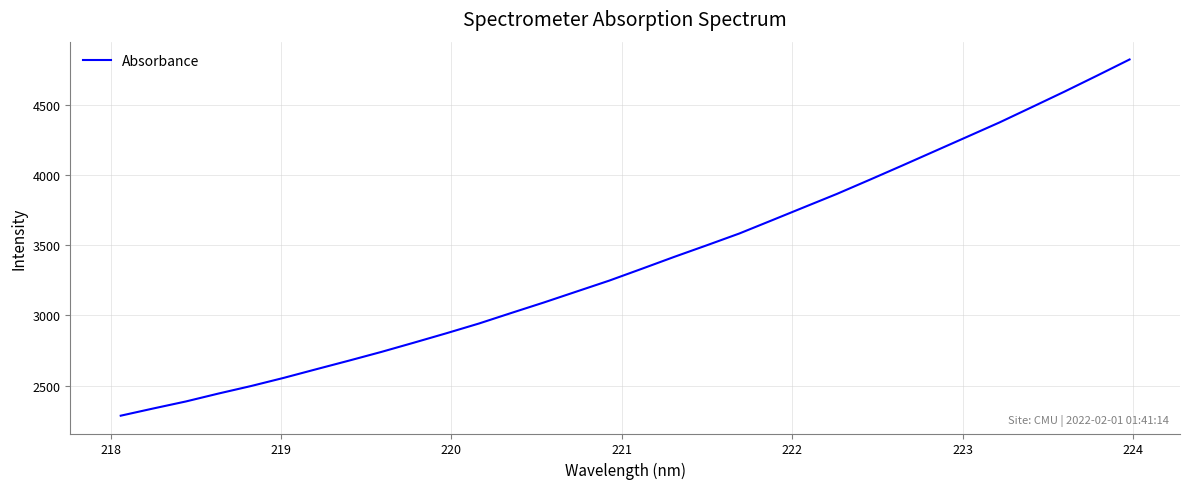

What is the smallest value displayed?

2285.9